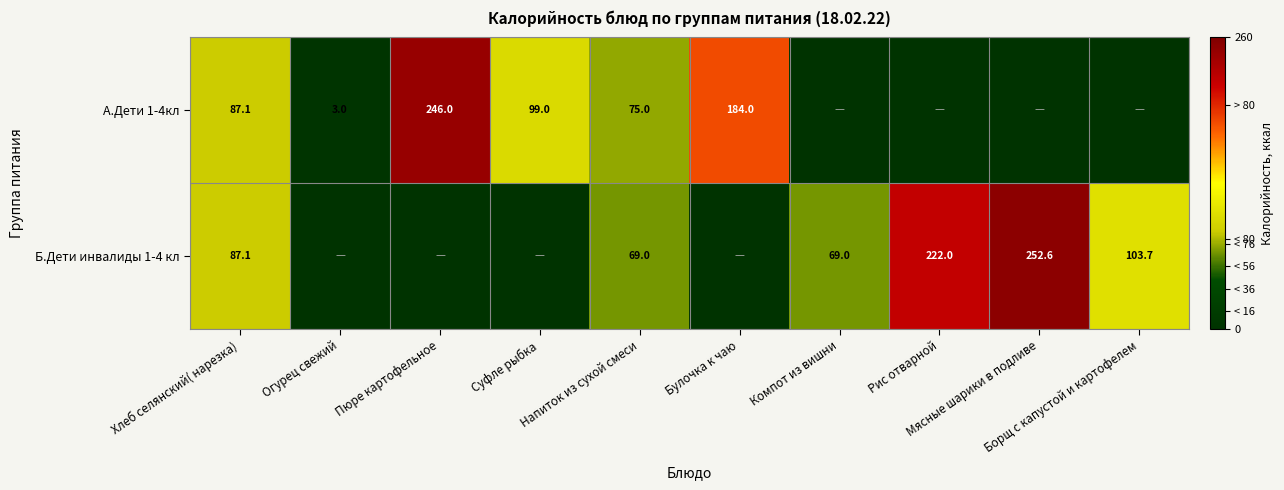

At how many categories does at least one series exceed 59?

9